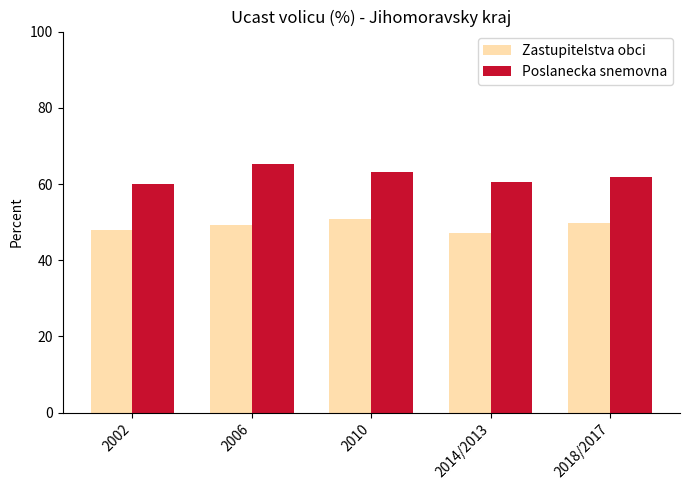

Which series has the largest range (max minus min)?

Poslanecka snemovna